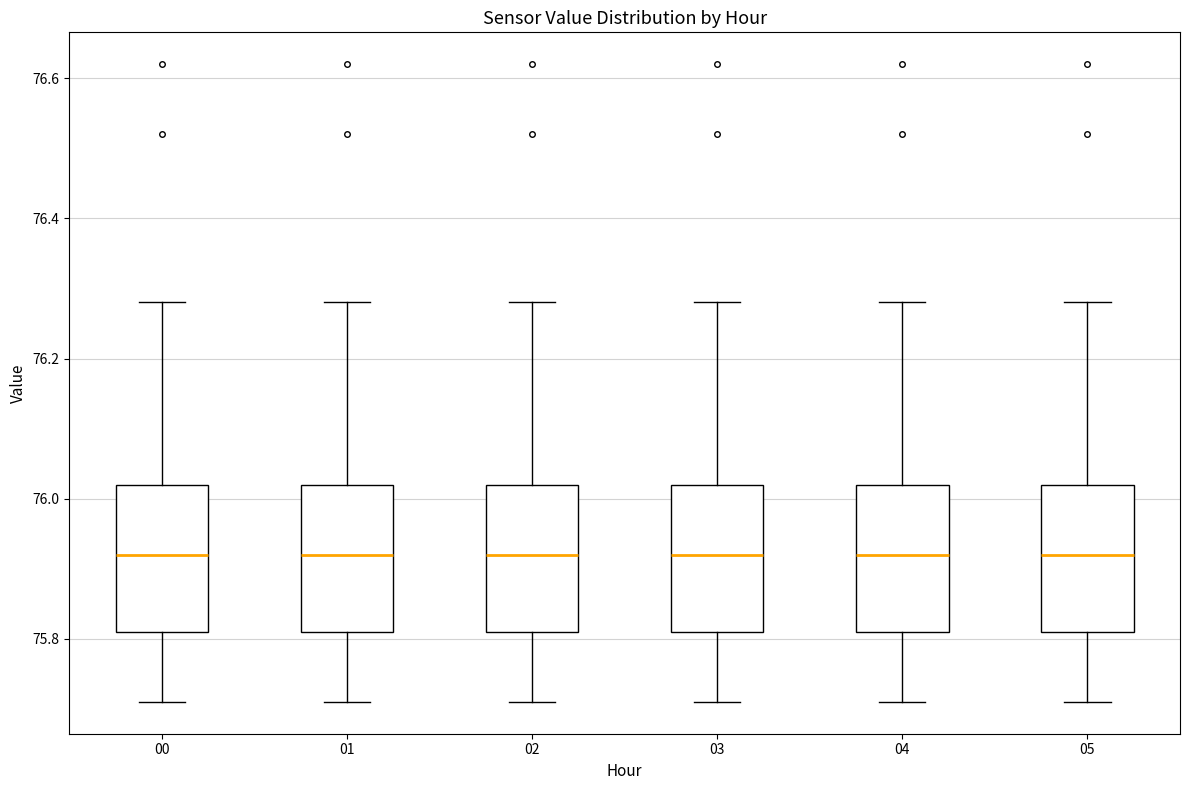

Where does the upper whisker of the box at x = 03 end on the y-axis? The values are not printed on the chart, so give them approximately, as read against the axis.

76.28